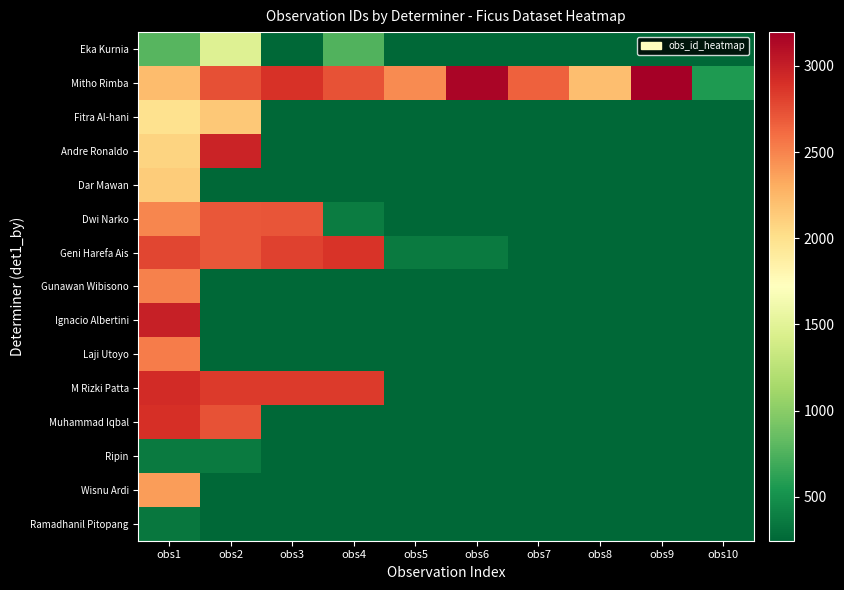

What is the spread (max minus min) of values at obs2?

2974